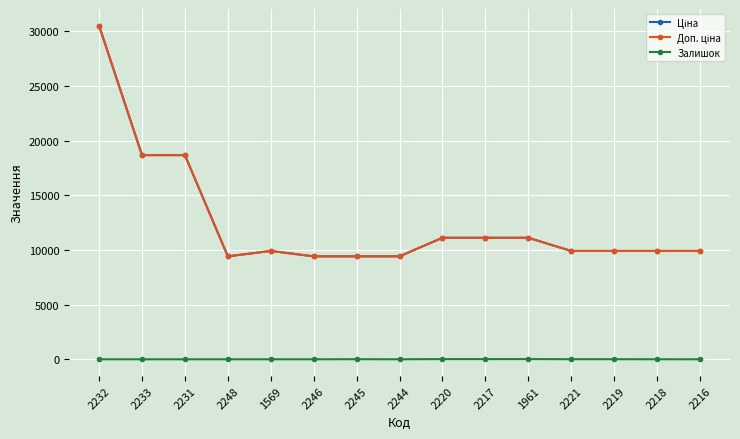

Rank the categories by Ціна value from lowest to highest.

2248, 2246, 2245, 2244, 1569, 2221, 2219, 2218, 2216, 2220, 2217, 1961, 2233, 2231, 2232